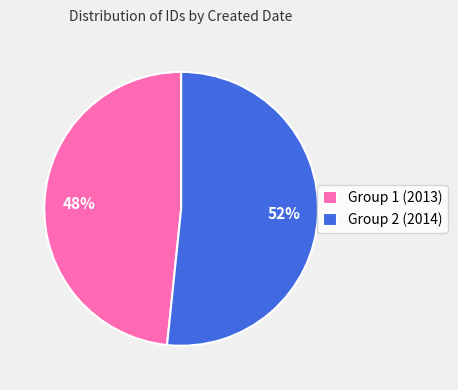

How many segments does this pie chart have?

2